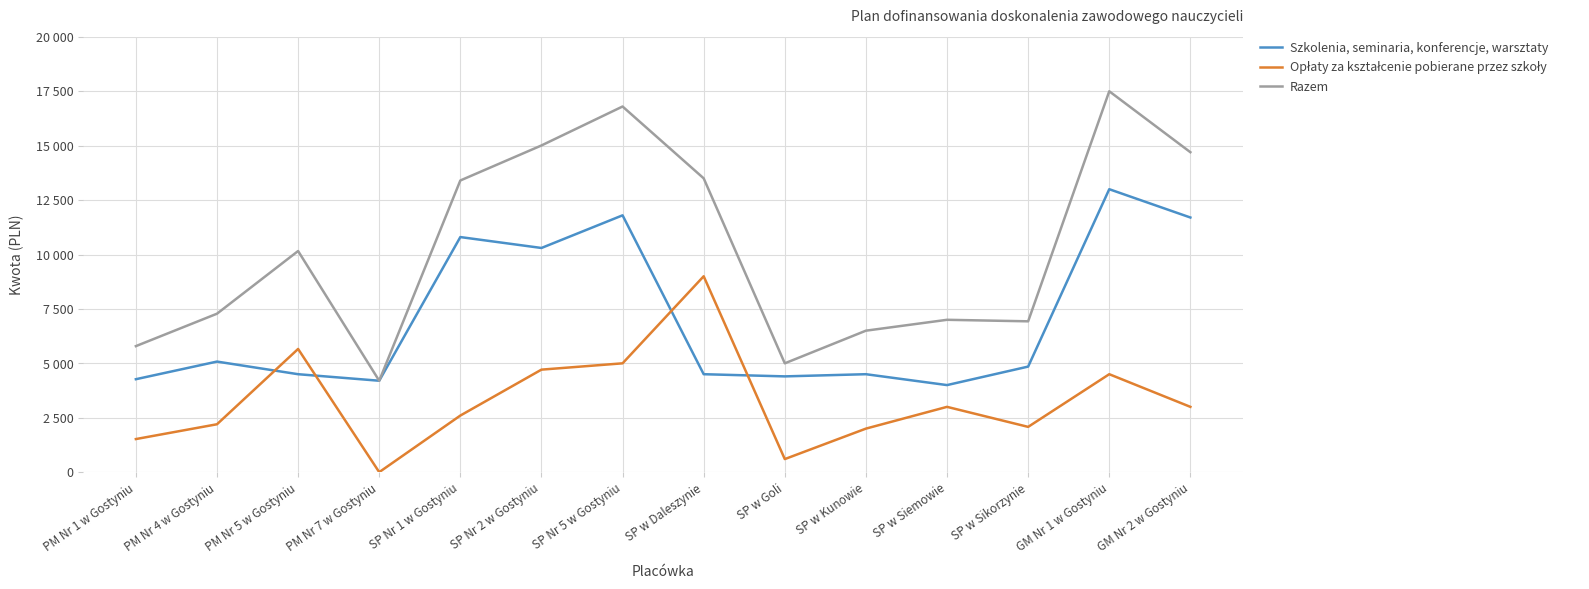

Which series has the widest spread of values?

Razem